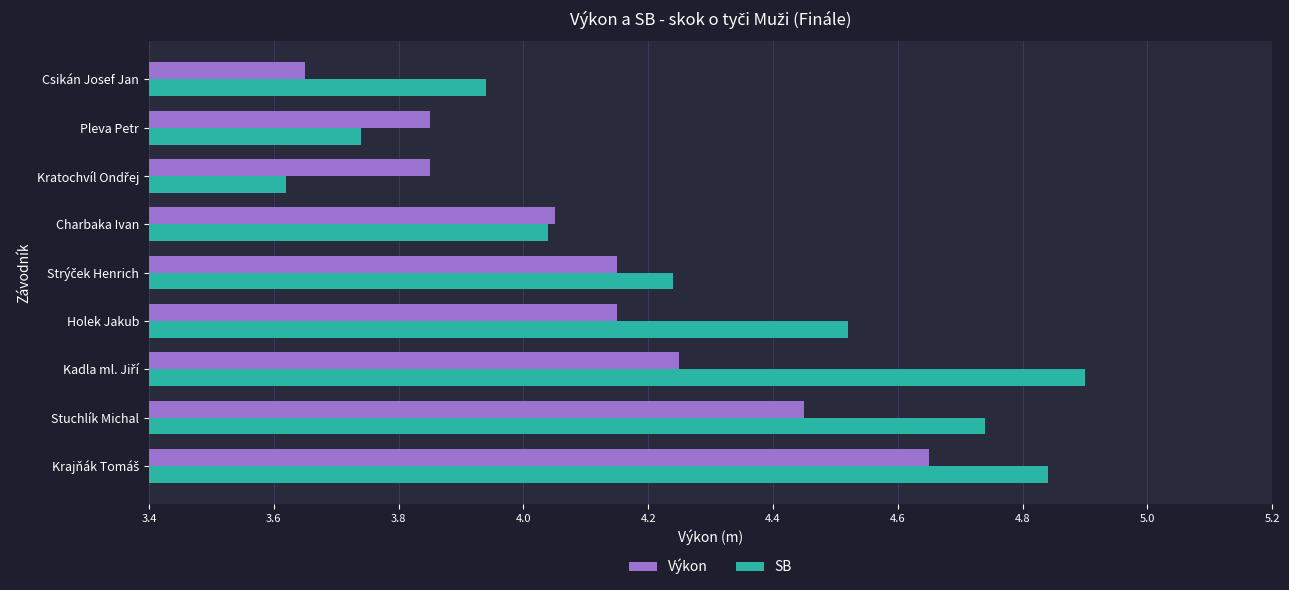

What is the spread (max minus min) of values at Stuchlík Michal?

0.3